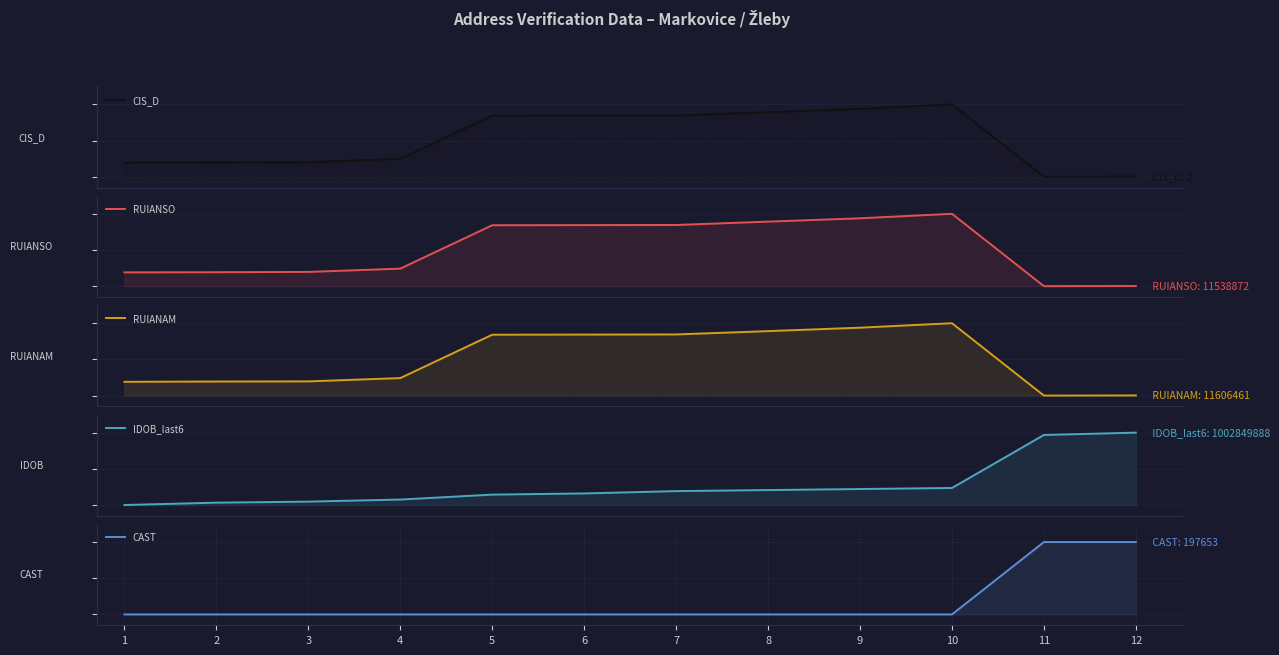

Rank the series at 10 from highest to lowest value.

CIS_D, RUIANSO, RUIANAM, IDOB_last6, CAST